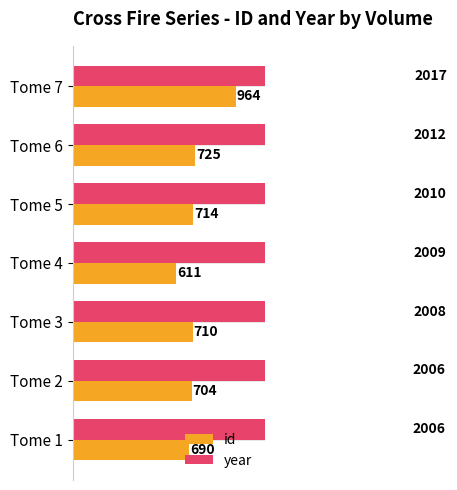

What is the maximum value for id?

964